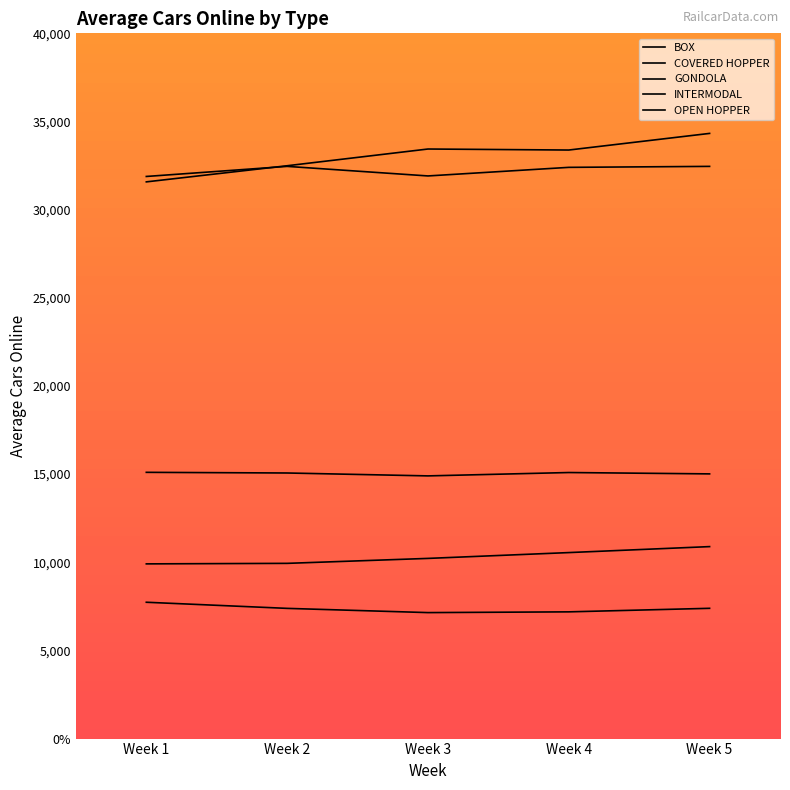

What is the sum of the GONDOLA values at Week 2 and Week 1?

19847.4